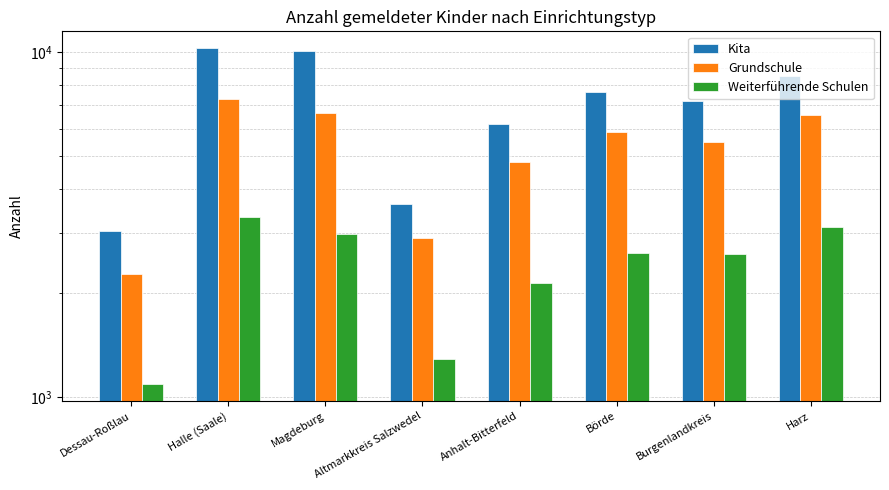

At which category does the chart reach its minimum across all series?

Dessau-Roßlau